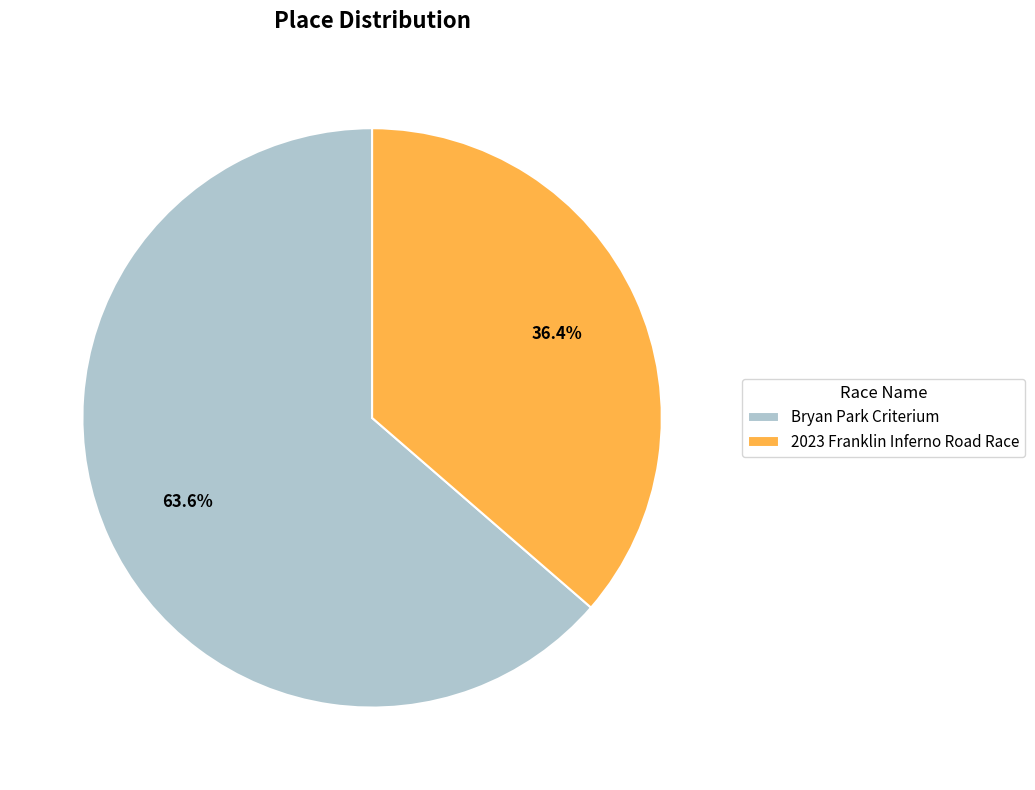

Is it true that Bryan Park Criterium is 64% of the pie?

True